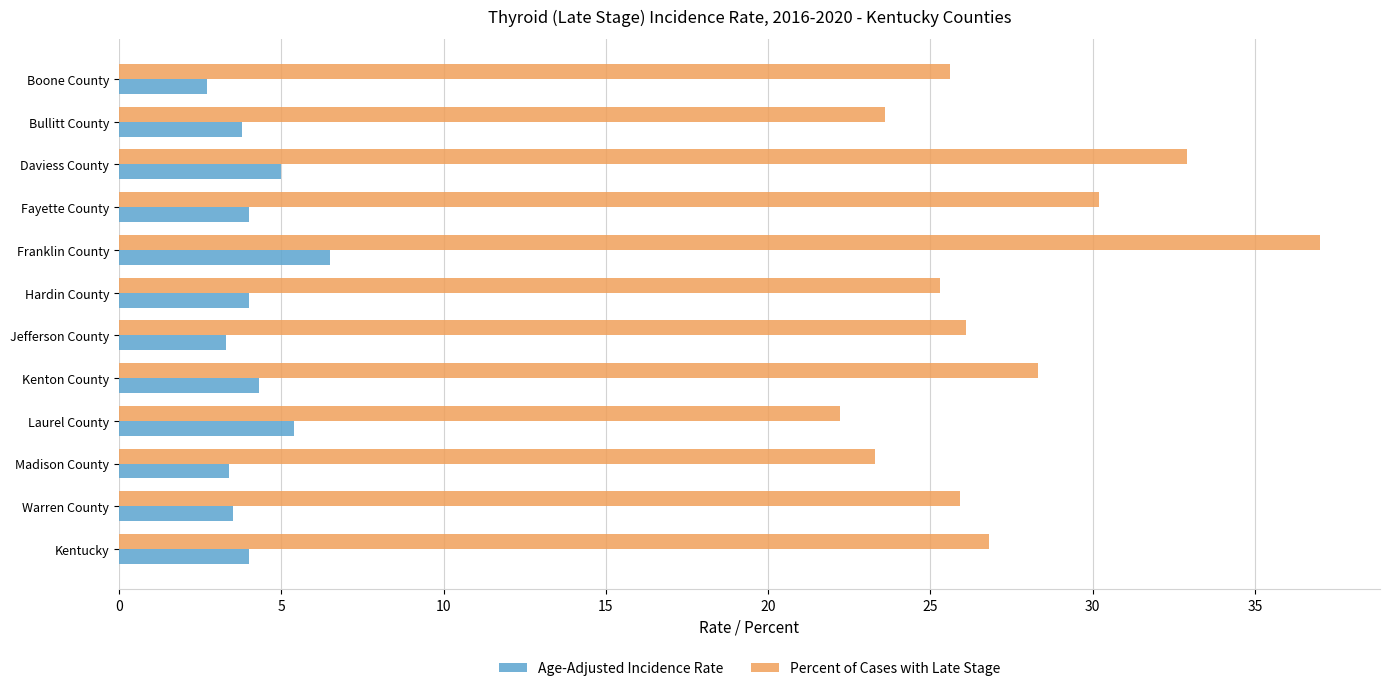

At which category does the chart reach its peak across all series?

Franklin County